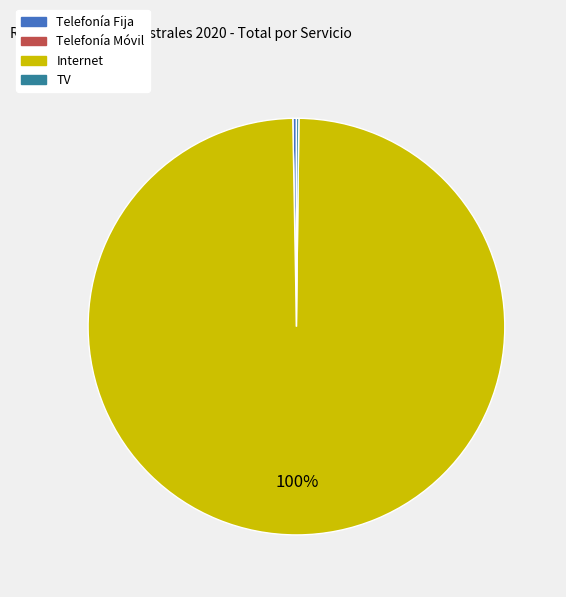

Is there a majority slice in this chart?

Yes